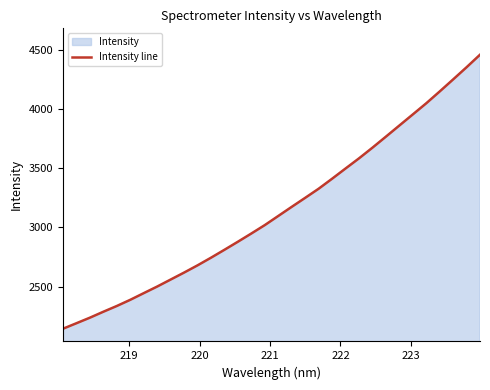

What is the smallest value displayed?

2143.4